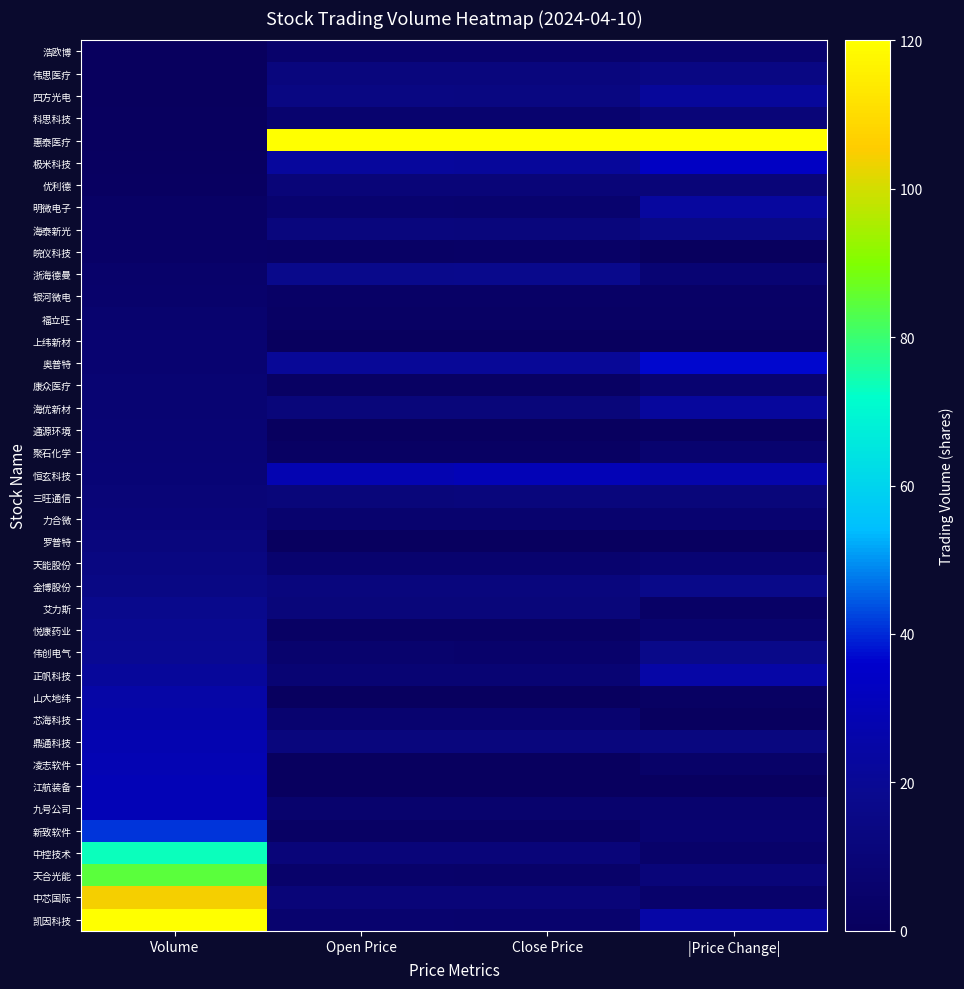

Reading left to right, transcribe all the data shown in this chart.

浩欧博: Volume=0.0	Open Price=5.3	Close Price=5.3	|Price Change|=6.4
伟思医疗: Volume=0.0	Open Price=12.0	Close Price=12.0	|Price Change|=14.4
四方光电: Volume=0.2	Open Price=13.6	Close Price=13.5	|Price Change|=21.7
科思科技: Volume=0.7	Open Price=6.2	Close Price=6.1	|Price Change|=9.9
惠泰医疗: Volume=0.8	Open Price=120.0	Close Price=120.0	|Price Change|=120.0
极米科技: Volume=1.1	Open Price=22.1	Close Price=21.8	|Price Change|=33.4
优利德: Volume=1.6	Open Price=10.1	Close Price=10.2	|Price Change|=10.1
明微电子: Volume=3.2	Open Price=6.6	Close Price=6.3	|Price Change|=22.6
海泰新光: Volume=3.2	Open Price=11.7	Close Price=11.7	|Price Change|=15.4
皖仪科技: Volume=3.6	Open Price=3.3	Close Price=3.5	|Price Change|=0.0
浙海德曼: Volume=4.8	Open Price=16.9	Close Price=17.6	|Price Change|=8.4
银河微电: Volume=5.4	Open Price=3.3	Close Price=3.3	|Price Change|=3.5
福立旺: Volume=6.5	Open Price=2.5	Close Price=2.5	|Price Change|=3.1
上纬新材: Volume=7.1	Open Price=0.0	Close Price=0.0	|Price Change|=1.4
奥普特: Volume=7.4	Open Price=21.1	Close Price=20.8	|Price Change|=36.8
康众医疗: Volume=7.6	Open Price=2.2	Close Price=2.2	|Price Change|=7.2
海优新材: Volume=7.6	Open Price=11.1	Close Price=10.9	|Price Change|=22.3
通源环境: Volume=8.3	Open Price=0.8	Close Price=0.8	|Price Change|=1.5
聚石化学: Volume=8.5	Open Price=2.1	Close Price=2.0	|Price Change|=6.8
恒玄科技: Volume=9.1	Open Price=28.5	Close Price=29.8	|Price Change|=26.6
三旺通信: Volume=9.6	Open Price=11.1	Close Price=11.7	|Price Change|=10.9
力合微: Volume=10.4	Open Price=6.4	Close Price=6.5	|Price Change|=7.2
罗普特: Volume=11.9	Open Price=0.7	Close Price=0.7	|Price Change|=1.2
天能股份: Volume=13.2	Open Price=6.5	Close Price=6.5	|Price Change|=8.0
金博股份: Volume=14.6	Open Price=12.1	Close Price=12.1	|Price Change|=16.9
艾力斯: Volume=17.7	Open Price=11.0	Close Price=11.2	|Price Change|=3.5
悦康药业: Volume=18.9	Open Price=2.7	Close Price=2.7	|Price Change|=6.4
伟创电气: Volume=19.3	Open Price=5.7	Close Price=5.5	|Price Change|=16.7
正帆科技: Volume=21.9	Open Price=8.4	Close Price=8.1	|Price Change|=25.1
山大地纬: Volume=24.9	Open Price=0.8	Close Price=0.8	|Price Change|=1.9
芯海科技: Volume=25.9	Open Price=6.7	Close Price=7.0	|Price Change|=0.8
鼎通科技: Volume=28.1	Open Price=11.7	Close Price=11.7	|Price Change|=12.8
凌志软件: Volume=28.7	Open Price=0.8	Close Price=0.8	|Price Change|=4.1
江航装备: Volume=29.8	Open Price=0.7	Close Price=0.7	|Price Change|=1.0
九号公司: Volume=29.8	Open Price=6.0	Close Price=6.0	|Price Change|=6.4
新致软件: Volume=41.2	Open Price=2.6	Close Price=2.6	|Price Change|=7.5
中控技术: Volume=73.5	Open Price=10.4	Close Price=10.6	|Price Change|=4.9
天合光能: Volume=84.4	Open Price=4.7	Close Price=4.7	|Price Change|=10.6
中芯国际: Volume=104.3	Open Price=10.0	Close Price=10.1	|Price Change|=5.2
凯因科技: Volume=120.0	Open Price=6.2	Close Price=5.9	|Price Change|=24.9